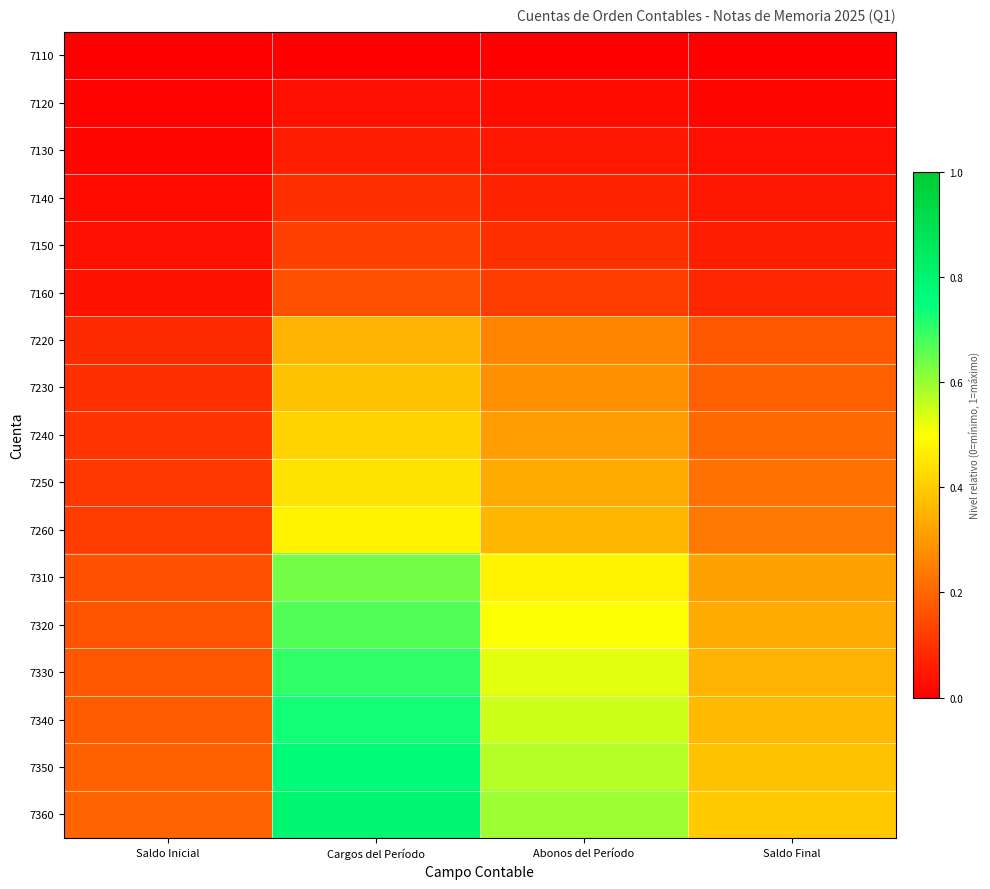

What is the total value across all series at Saldo Inicial?

1.7